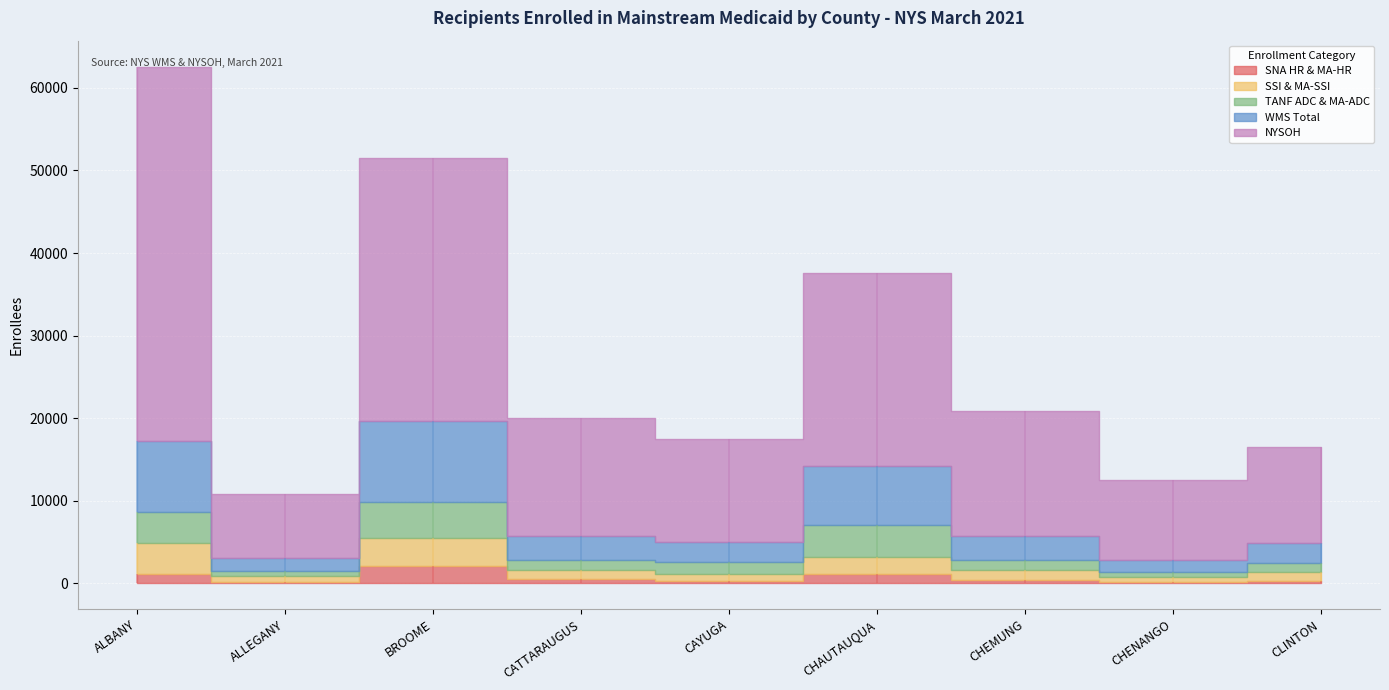

True or false: TANF ADC & MA-ADC and NYSOH cross at least once.

False